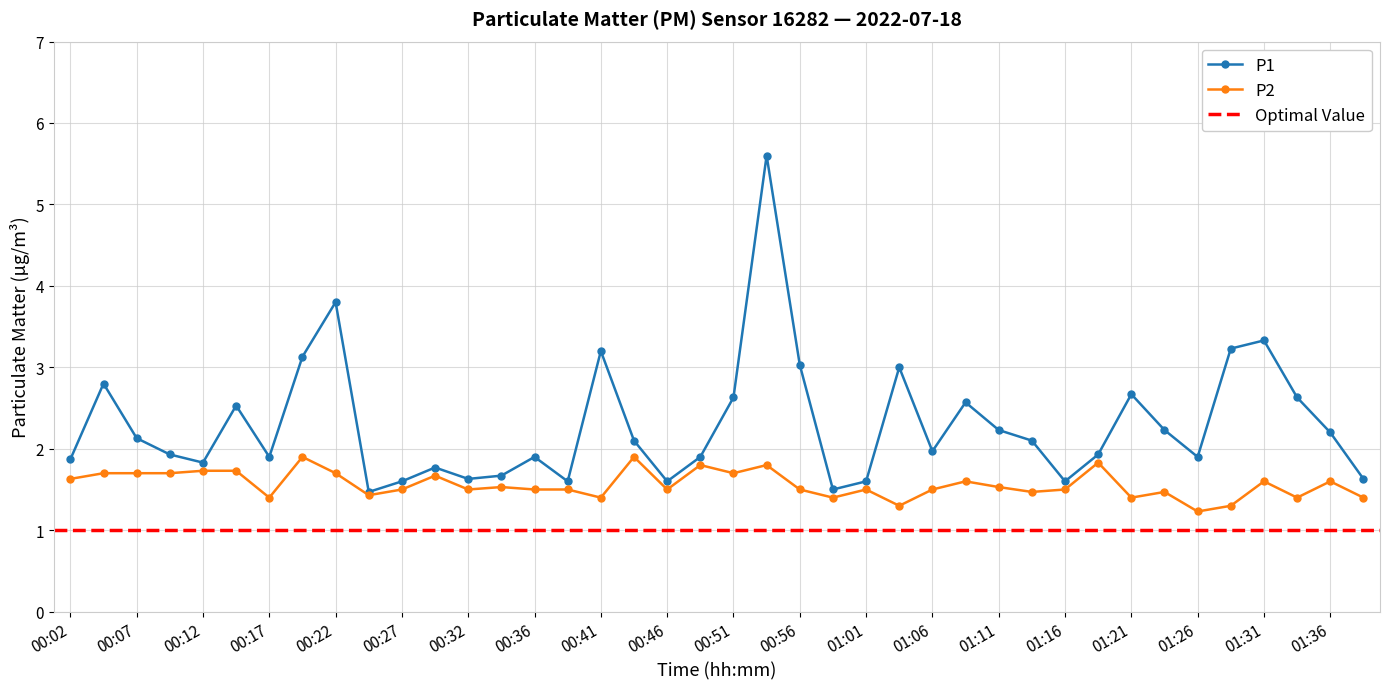

How many lines are shown in the chart?

2